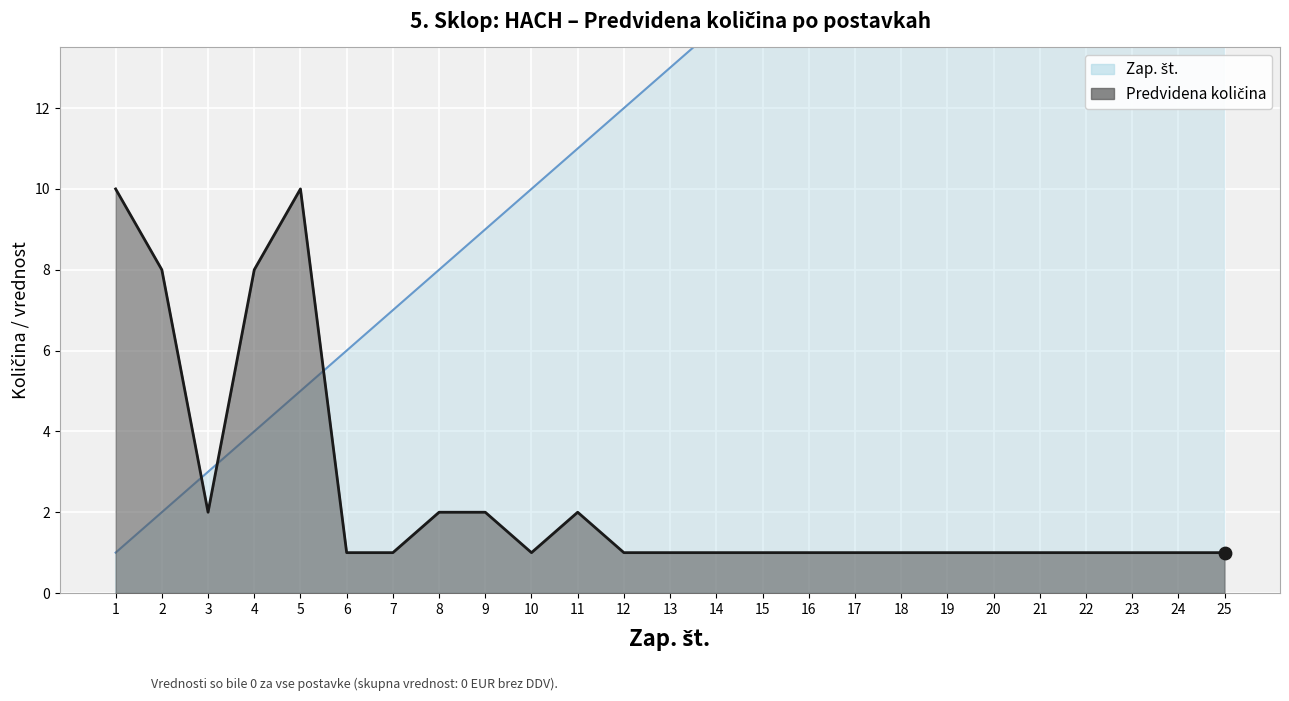

Is the value of Zap. št. at 10 greater than the value of Predvidena količina at 9?

Yes